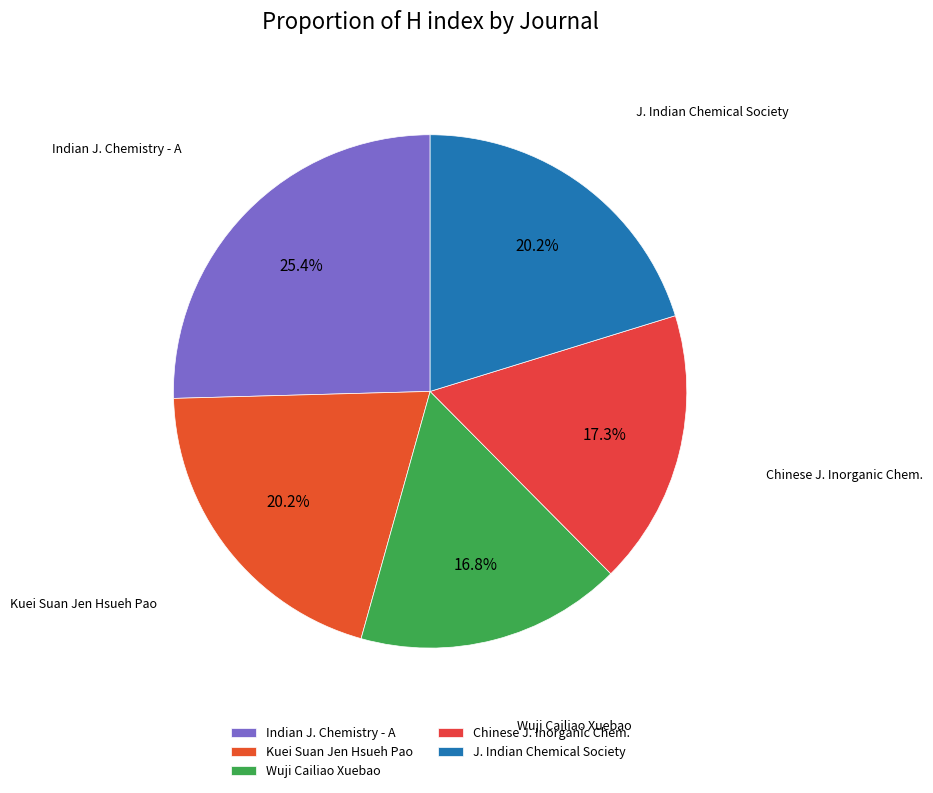

To the nearest percent, what is the average slice percentage?

20%